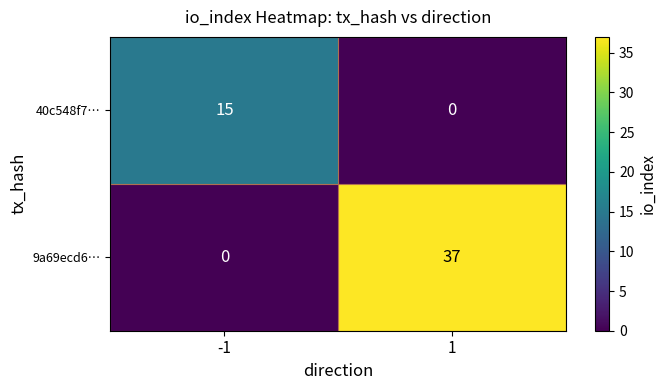

What is the difference between the 9a69ecd6… values at -1 and 1?

37